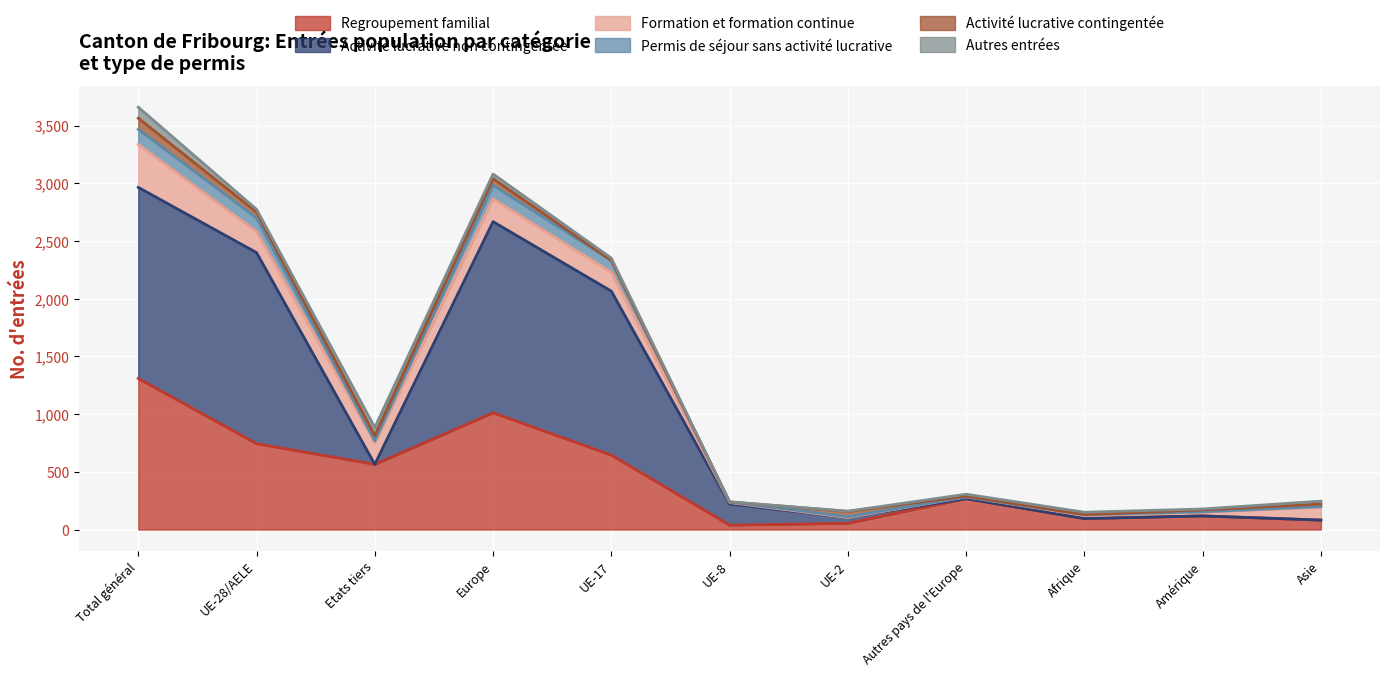

At which category is the sum across all series the highest?

Total général